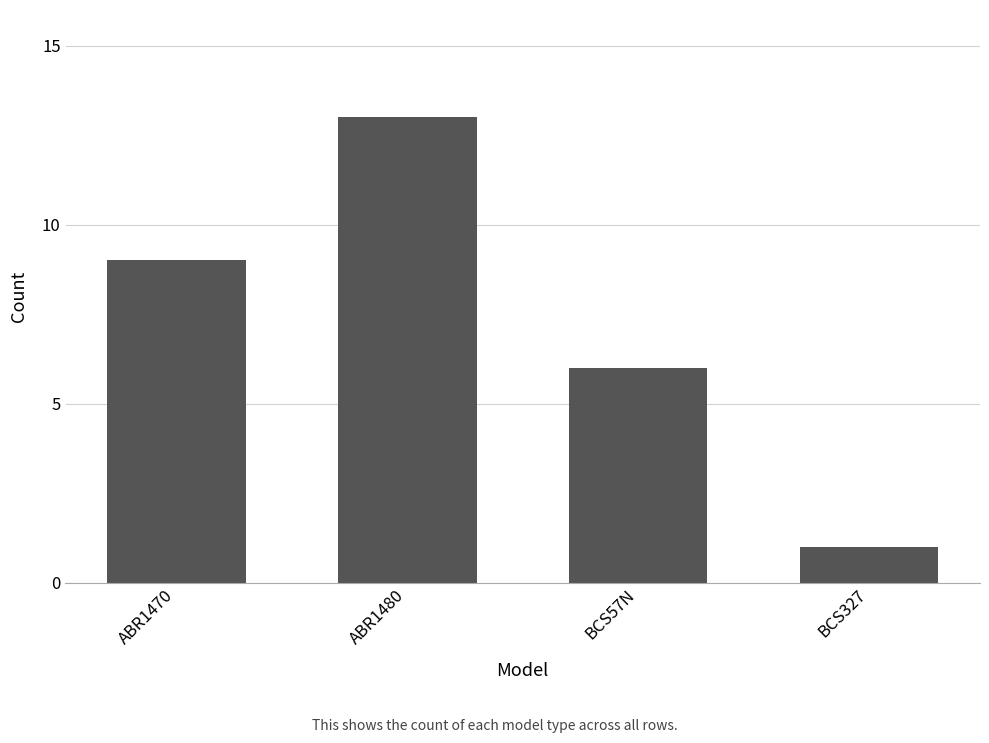

Reading right to left, transcribe all the data shown in this chart.

1	6	13	9